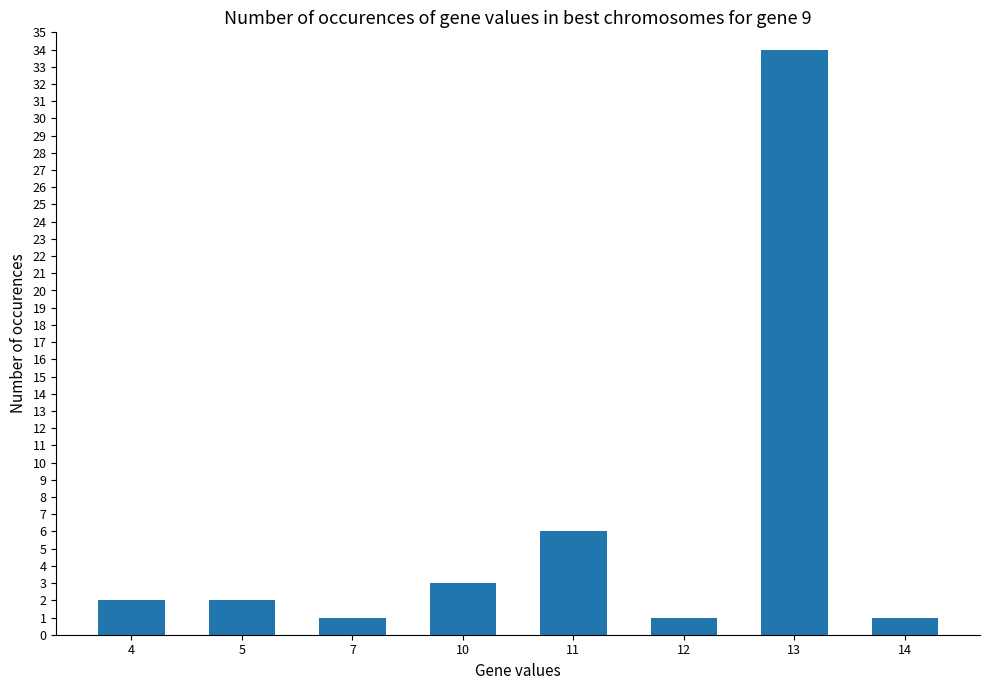

What is the average value?

6